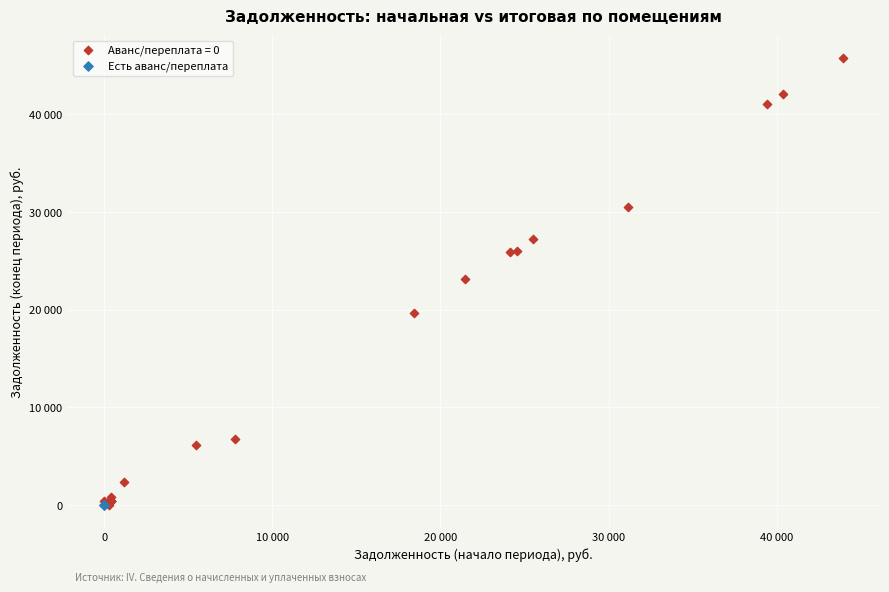

Which series contains the highest Y value?

Аванс/переплата = 0